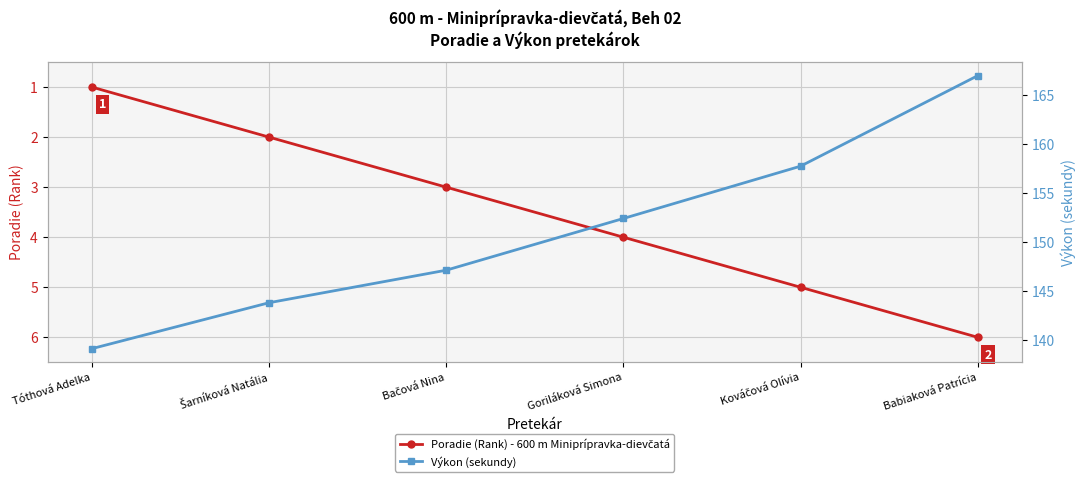

True or false: Výkon (sekundy) has more than 0 interior local peaks.

False